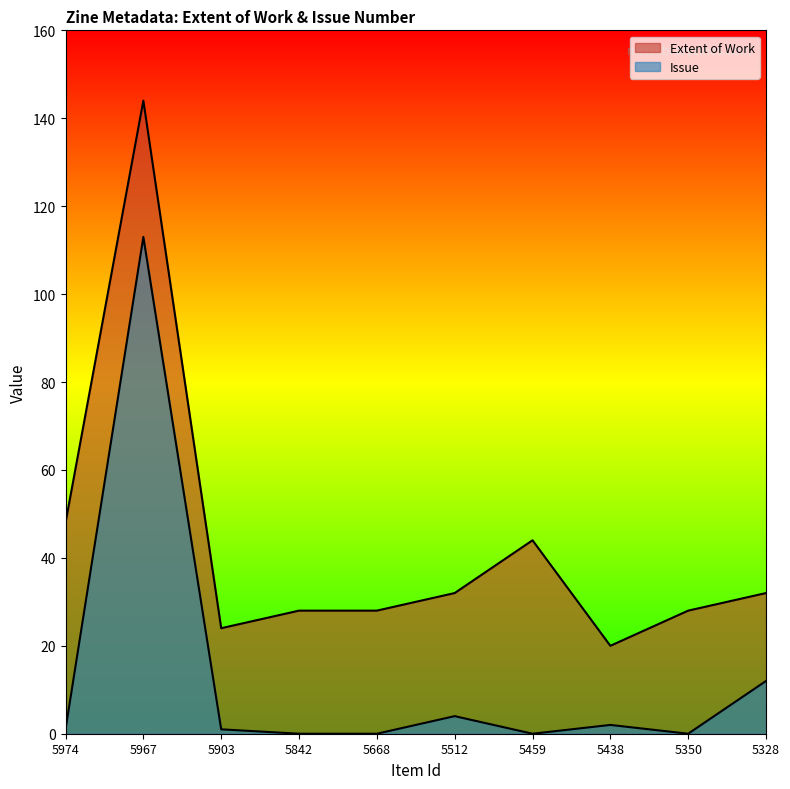

Rank the series by their average value, from lowest to highest.

Issue, Extent of Work